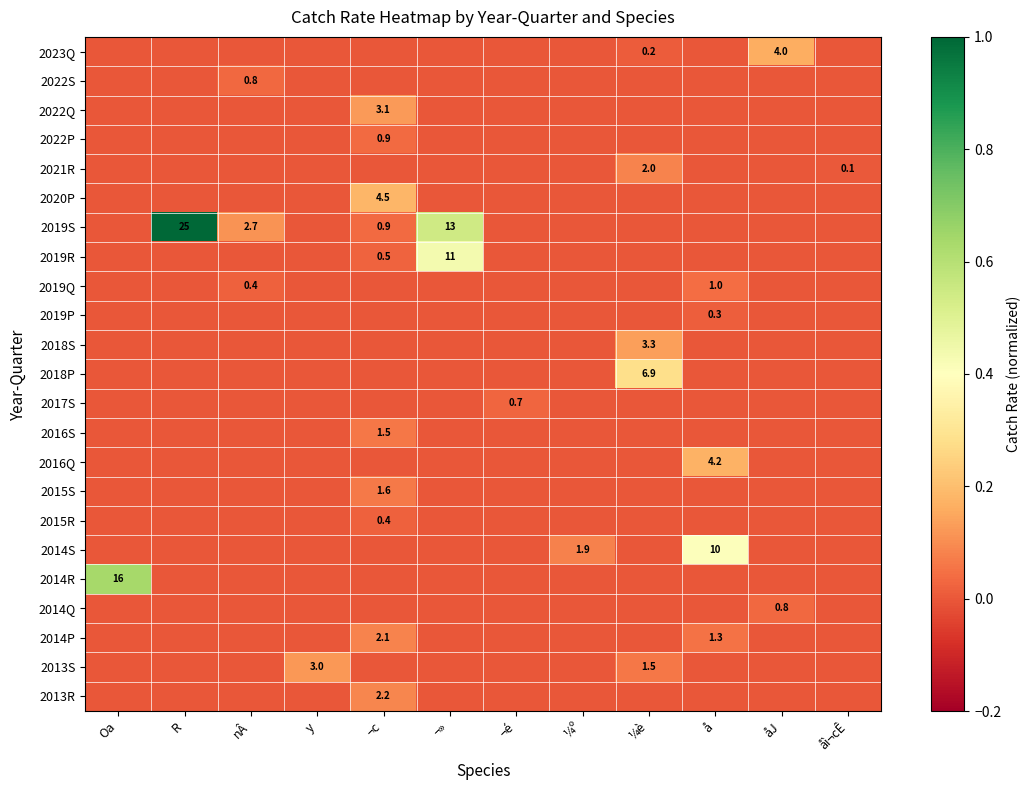

What is the difference between the 2016S values at ¼º and ¬c?

0.1